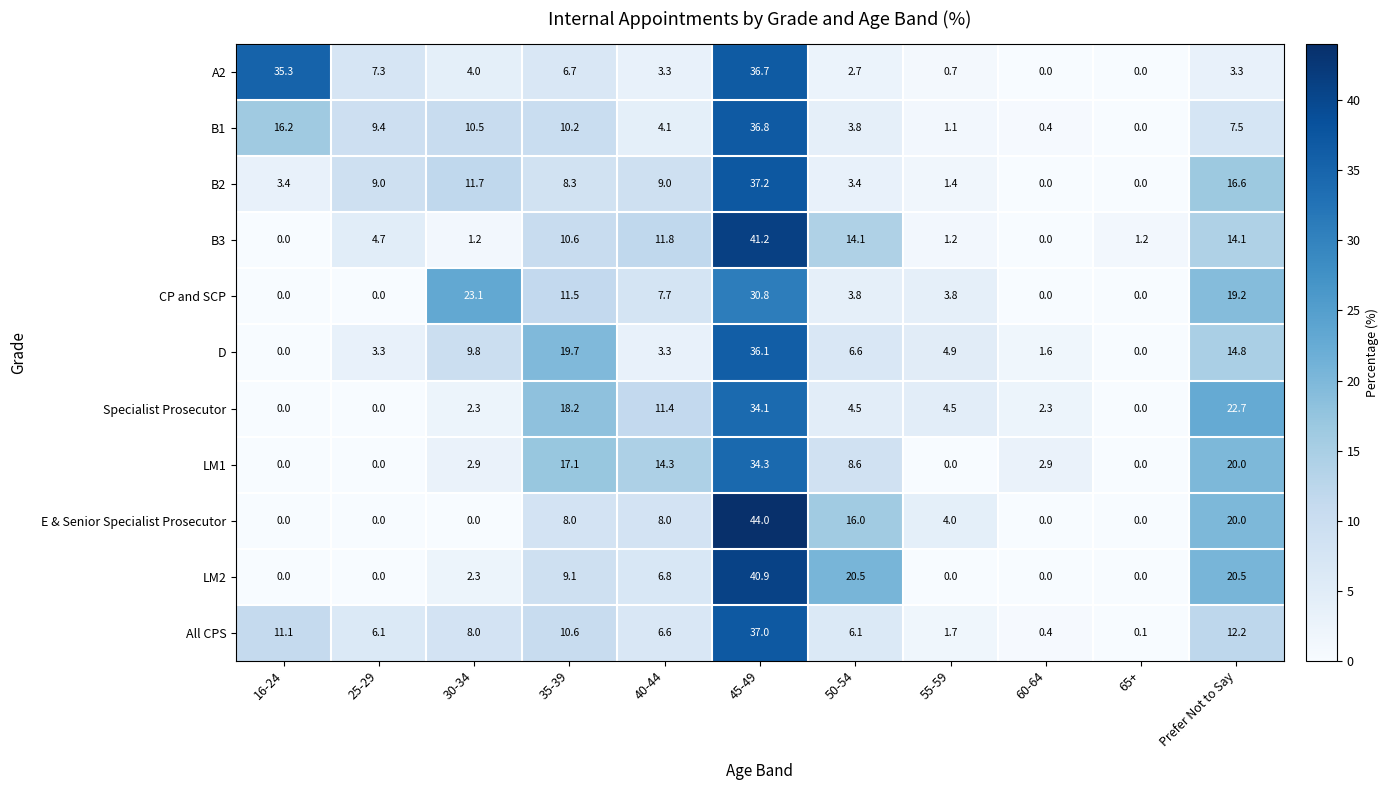

True or false: D has a value of 0.0 at 16-24.

True